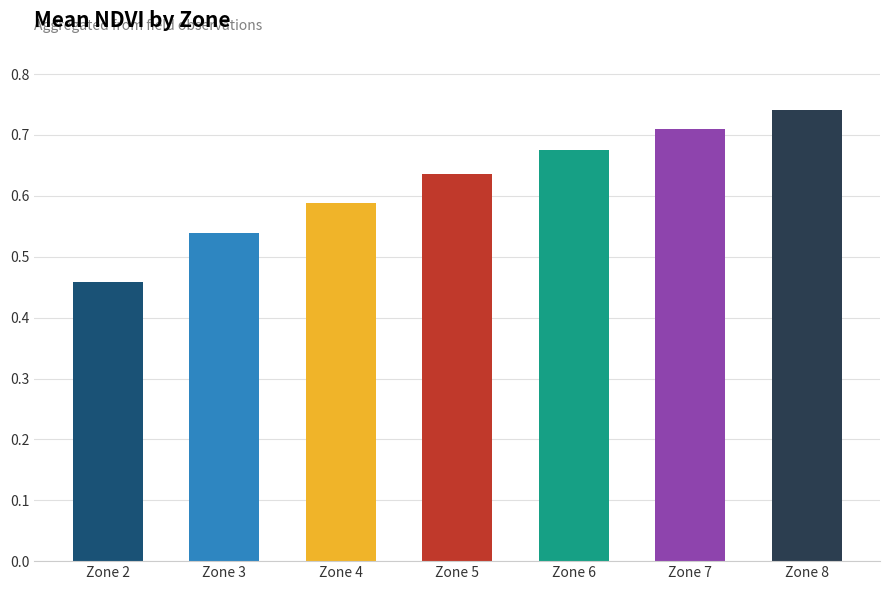

The chart shows a value of 1.1 at Zone 6. True or false?

False